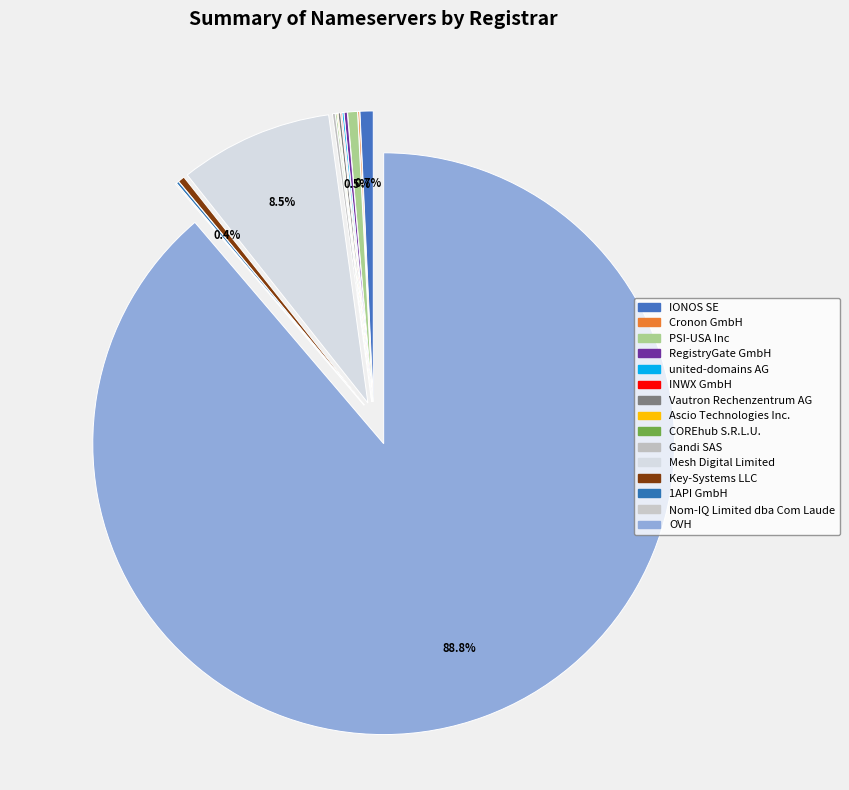

Is it true that united-domains AG is 13% of the pie?

False